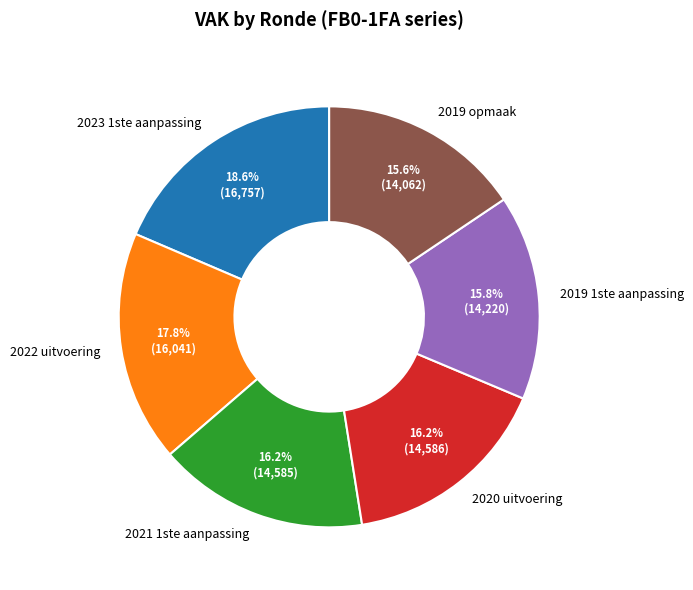

To the nearest percent, what portion does 2021 1ste aanpassing represent?

16%